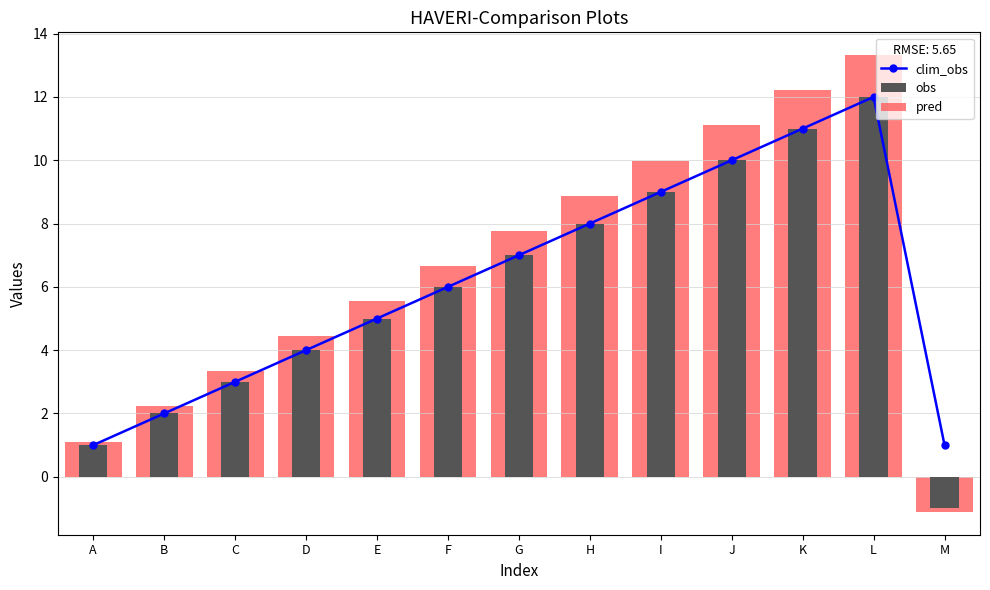

Reading left to right, what are all the values shown in this chart?

clim_obs: 1.0	2.0	3.0	4.0	5.0	6.0	7.0	8.0	9.0	10.0	11.0	12.0	1.0
obs: 1.0	2.0	3.0	4.0	5.0	6.0	7.0	8.0	9.0	10.0	11.0	12.0	-1.0
pred: 1.1	2.2	3.3	4.4	5.5	6.7	7.8	8.9	10.0	11.1	12.2	13.3	-1.1